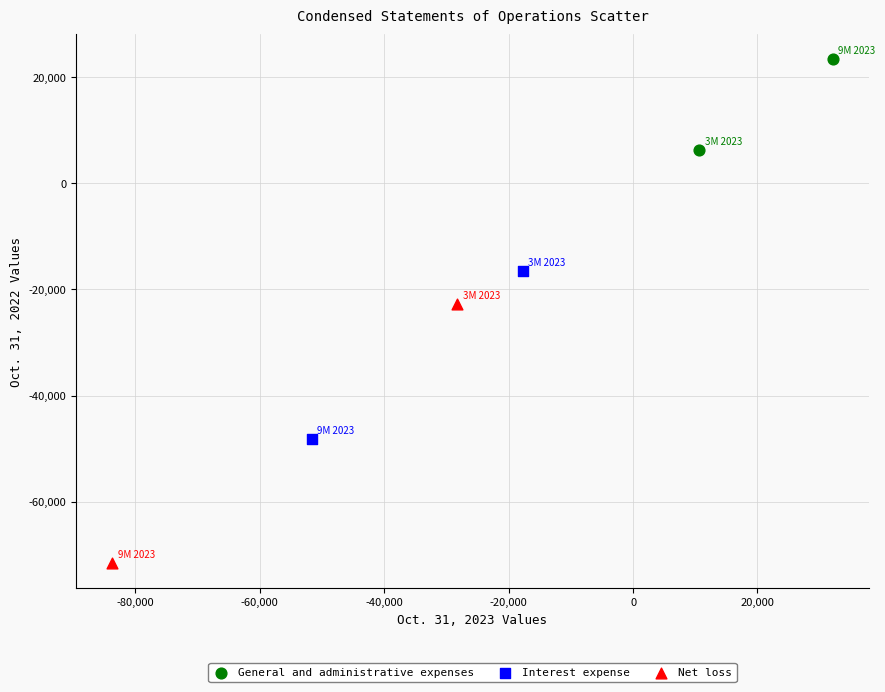

What are all the series names shown in the legend?

General and administrative expenses, Interest expense, Net loss